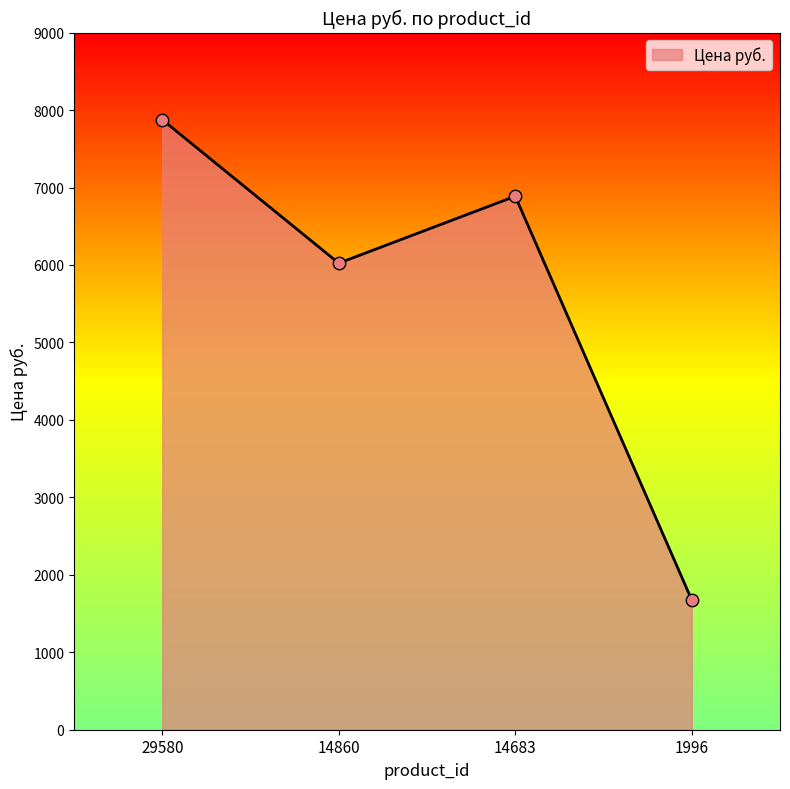

Which has a higher value, 29580 or 14860?

29580